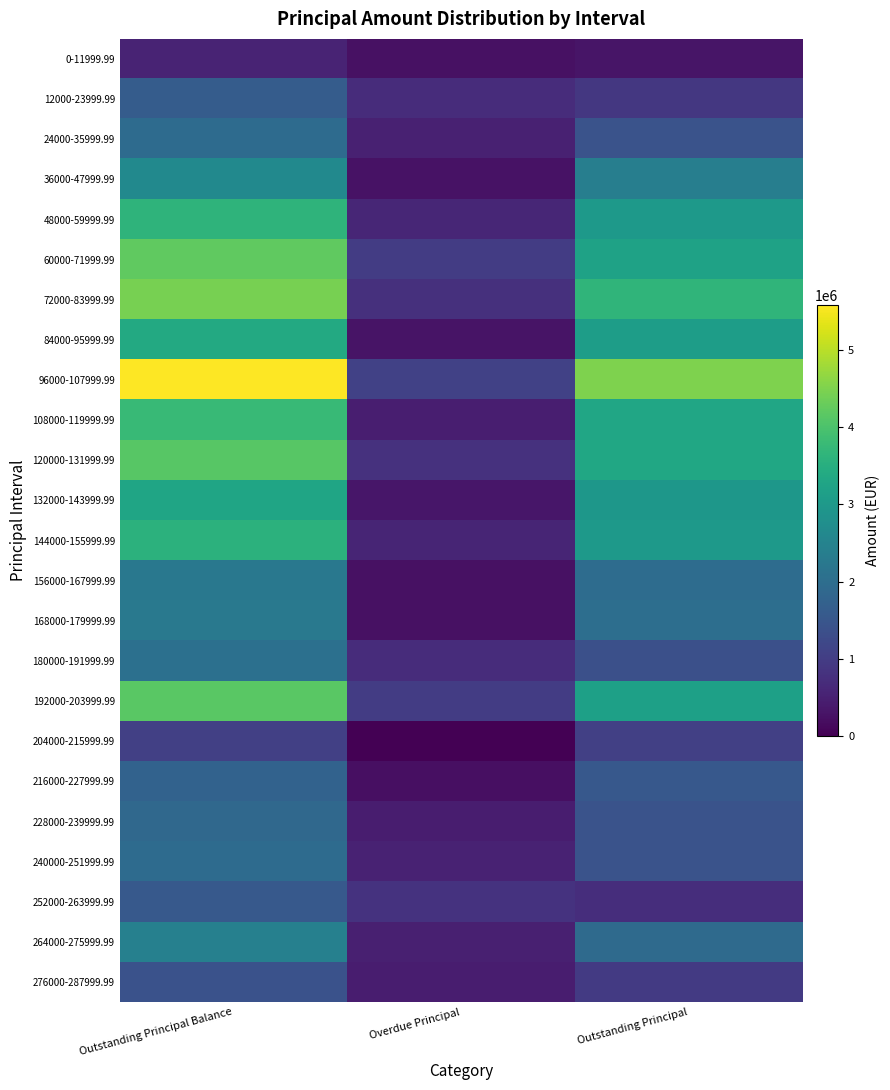

How many series are shown in this chart?

24